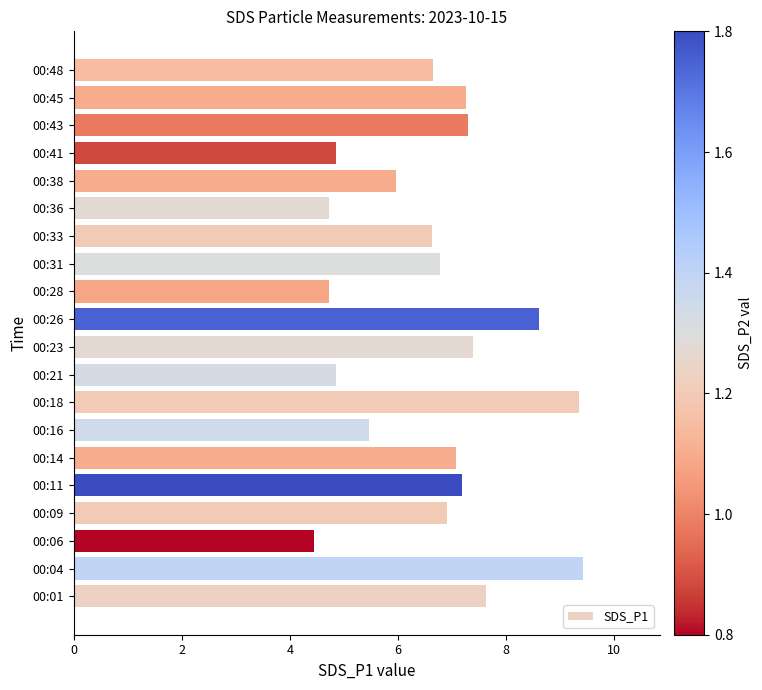

What is the sum of all values?

133.2